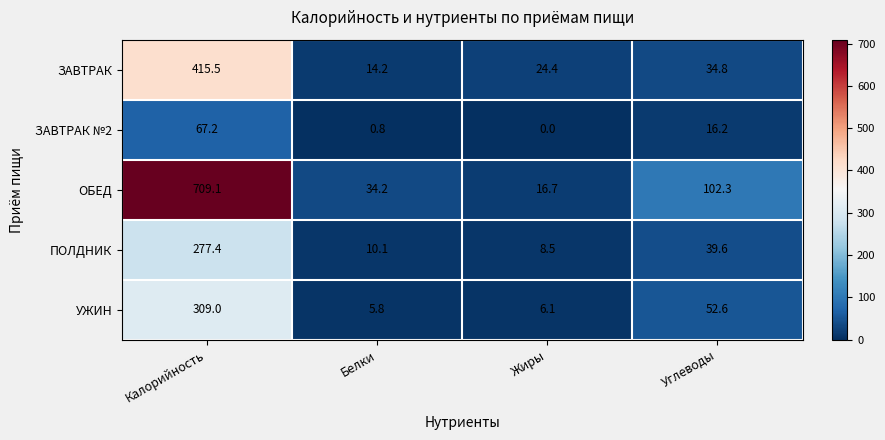

Which category has the highest value across all series?

Калорийность